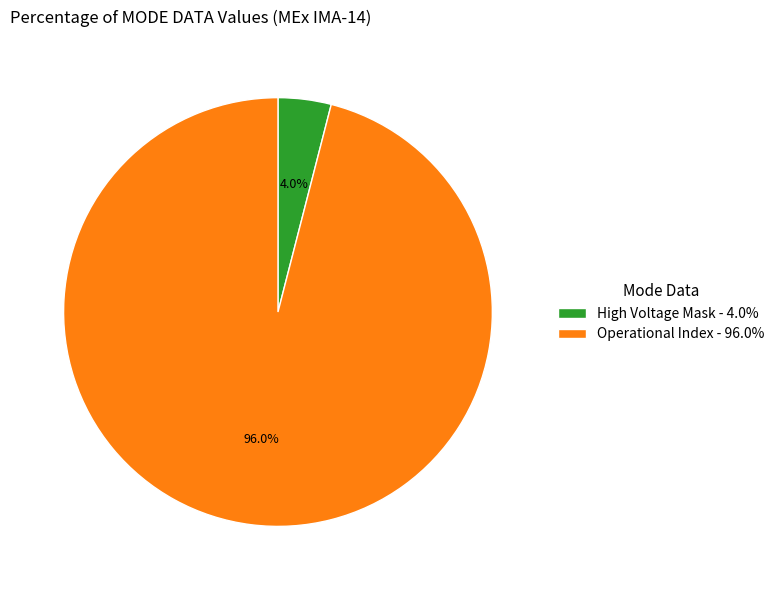

How much of the chart is everything except High Voltage Mask - 4.0%?

96.0%